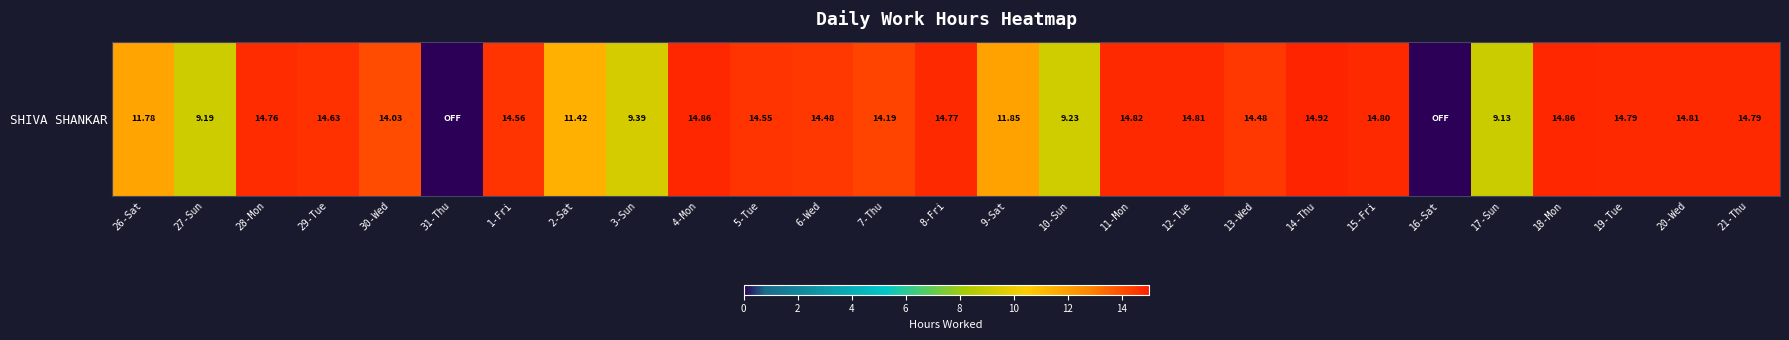

At which category does the chart reach its minimum across all series?

31-Thu